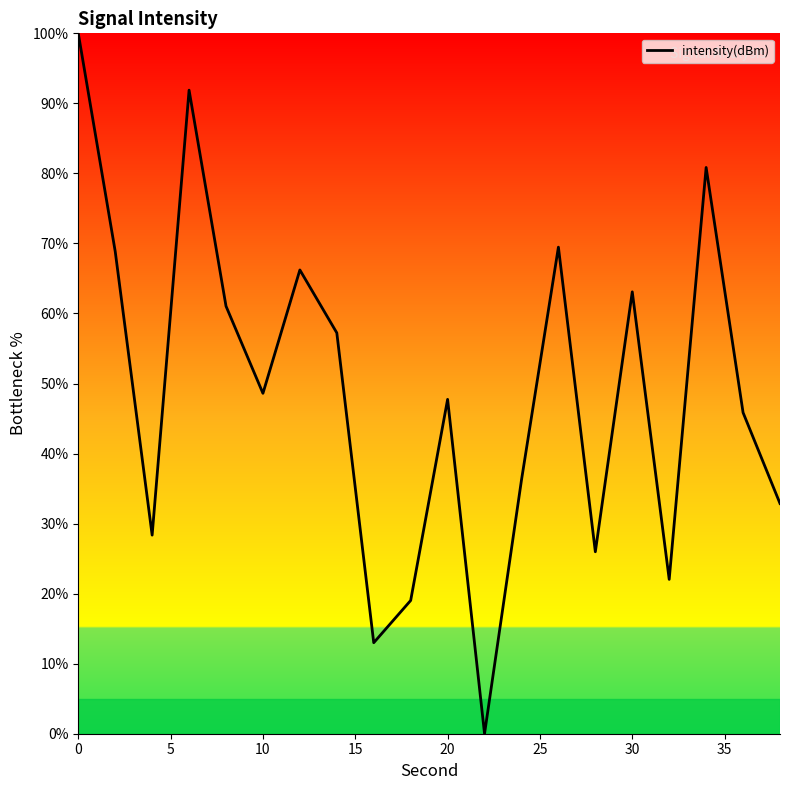

What is the average value?

48.9